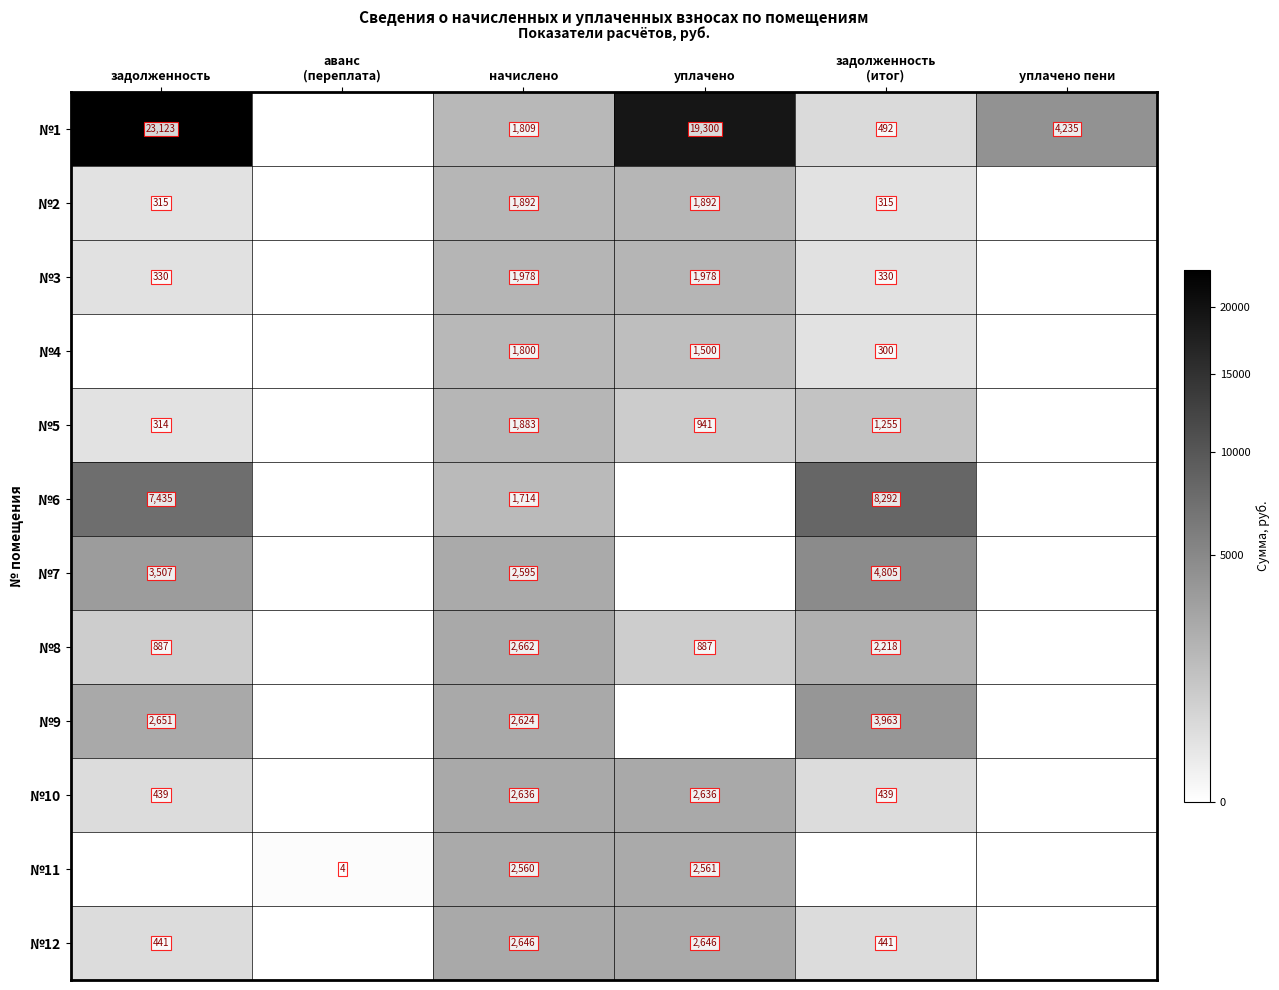

True or false: №9 has a value of 2624 at начислено.

True